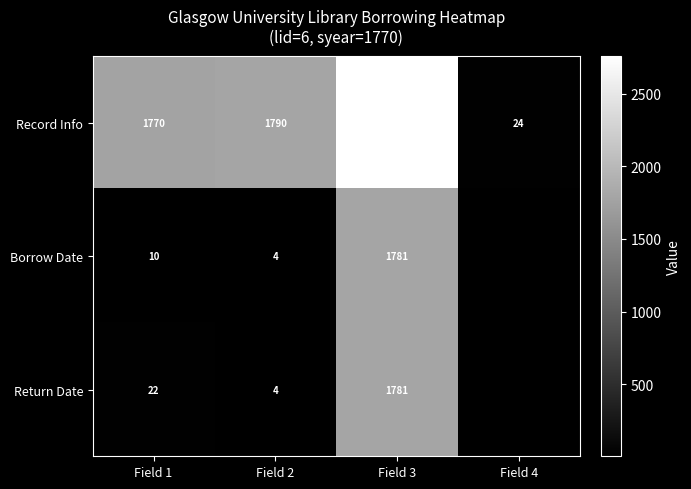

At which category does the chart reach its minimum across all series?

Field 2